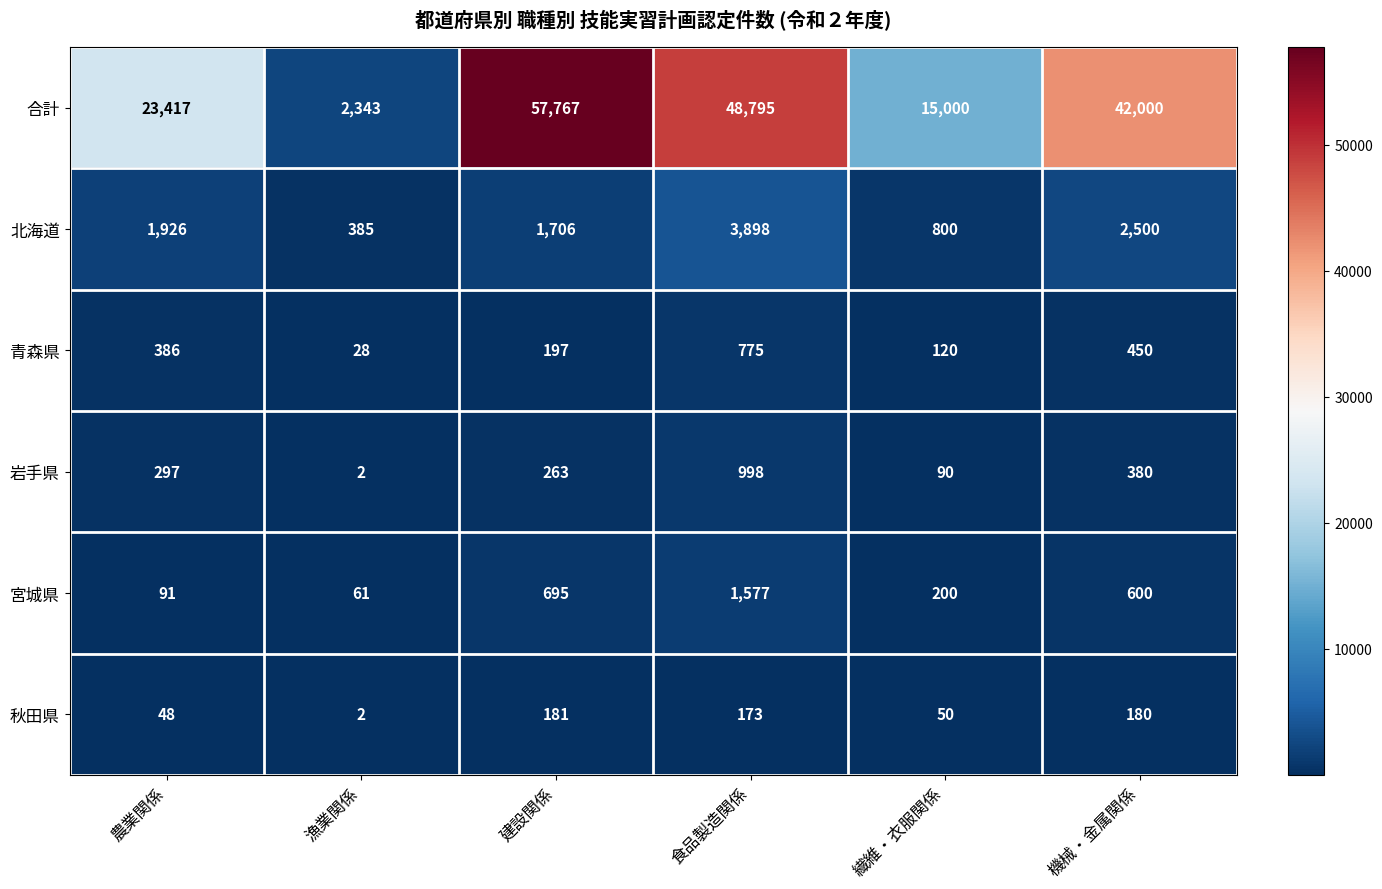

Which category has the lowest value across all series?

漁業関係